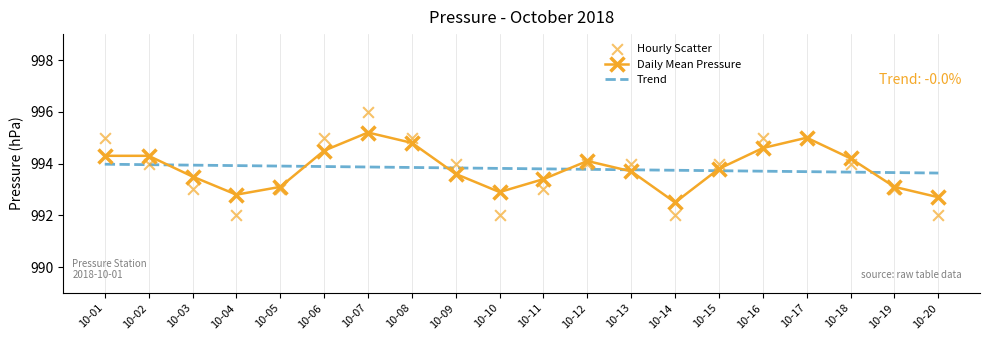

At which category is the sum across all series the highest?

10-07